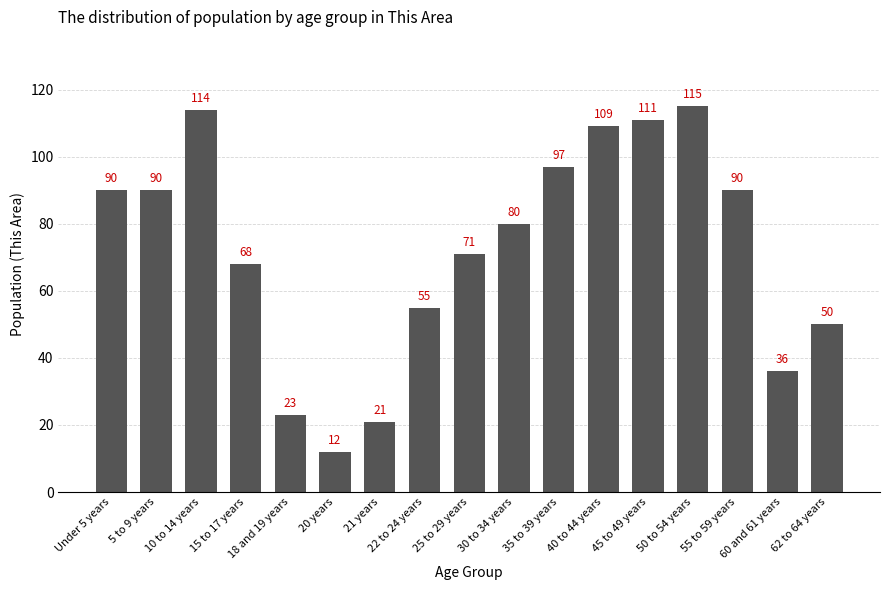

Where is the data nearest to the value 63?

15 to 17 years